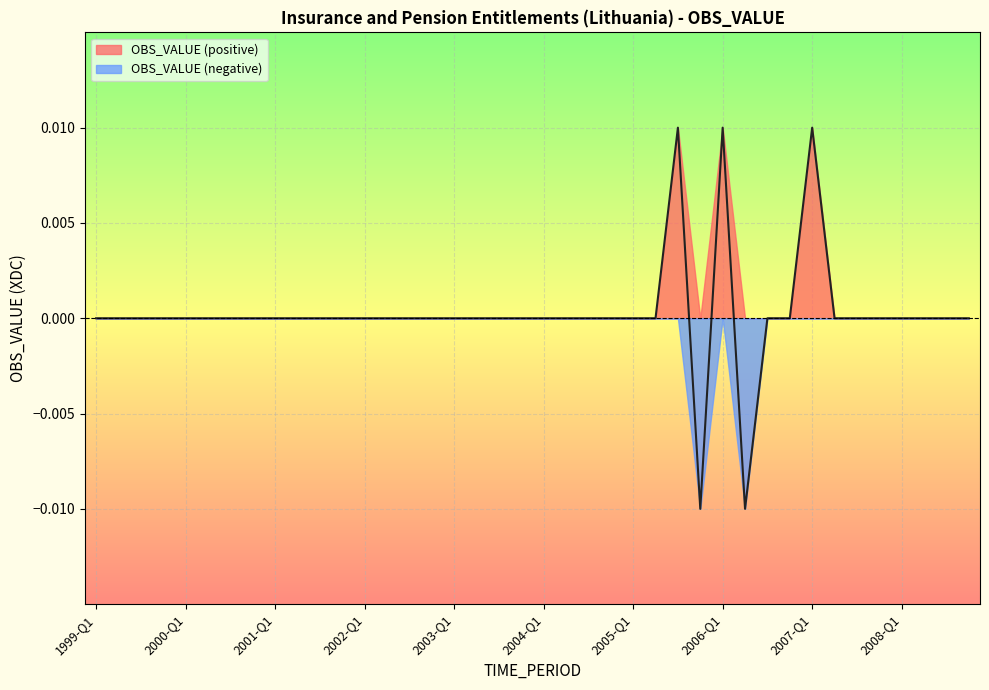

Rank the categories by value from highest to lowest.

2006-Q1, 2007-Q1, 2005-Q3, 2005-Q1, 2005-Q2, 2006-Q4, 2007-Q3, 2008-Q4, 1999-Q1, 1999-Q2, 1999-Q3, 1999-Q4, 2000-Q1, 2000-Q2, 2000-Q3, 2000-Q4, 2001-Q1, 2001-Q2, 2001-Q3, 2001-Q4, 2002-Q1, 2002-Q2, 2002-Q3, 2002-Q4, 2003-Q1, 2003-Q2, 2003-Q3, 2003-Q4, 2007-Q2, 2007-Q4, 2008-Q2, 2008-Q3, 2004-Q1, 2004-Q2, 2004-Q3, 2004-Q4, 2008-Q1, 2006-Q3, 2005-Q4, 2006-Q2